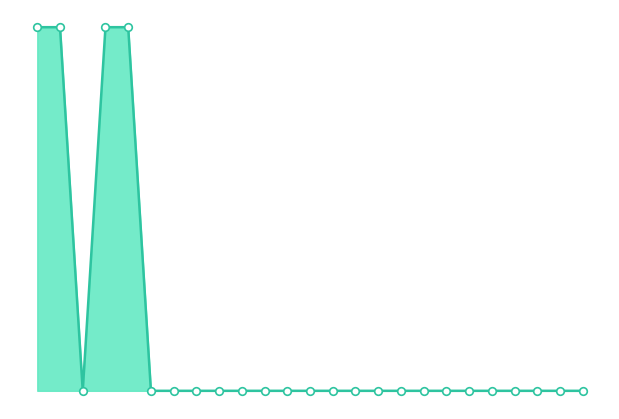

Does the chart have visible grid lines?

No